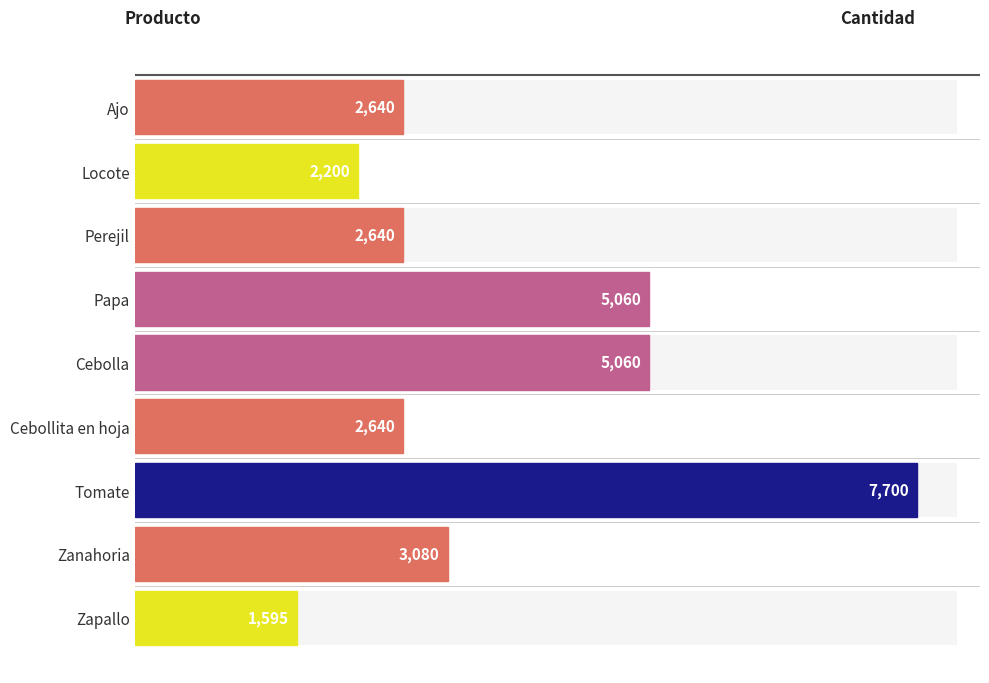

What is the value of the 1st bar from the left?

2640